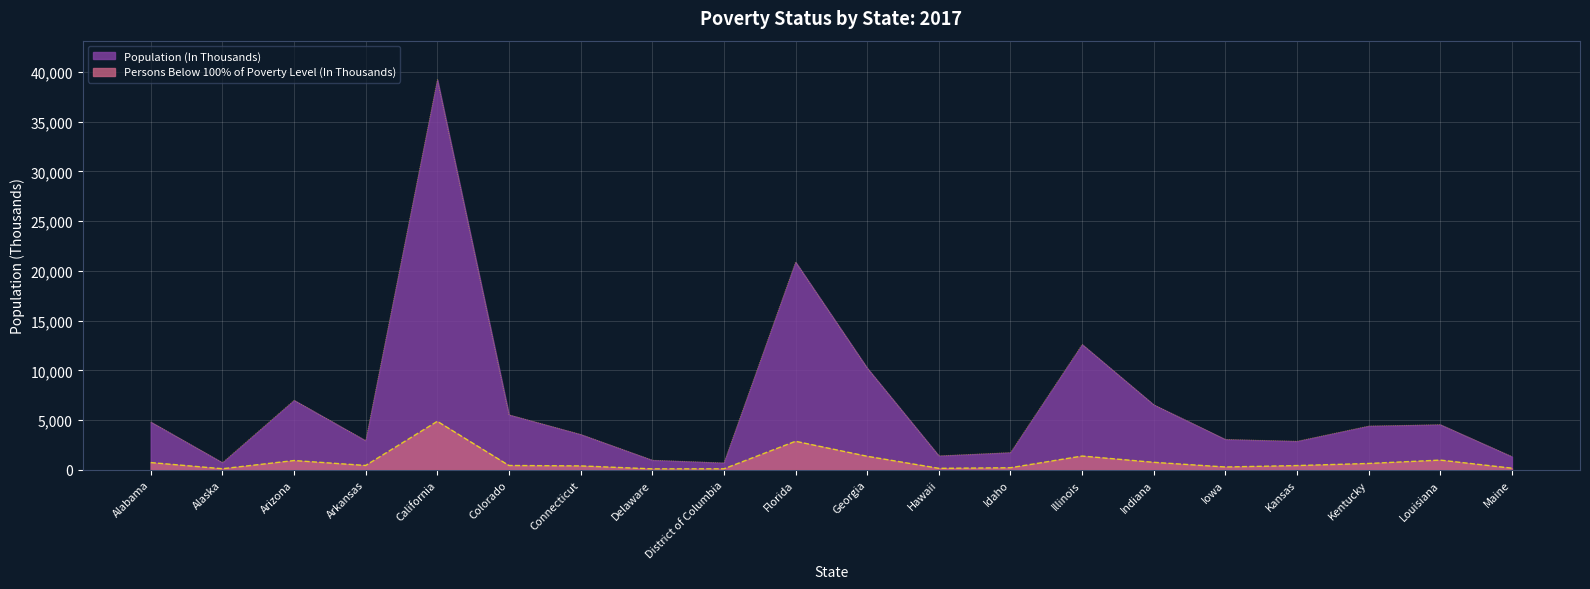

What is the label of the 19th point from the right?

Alaska